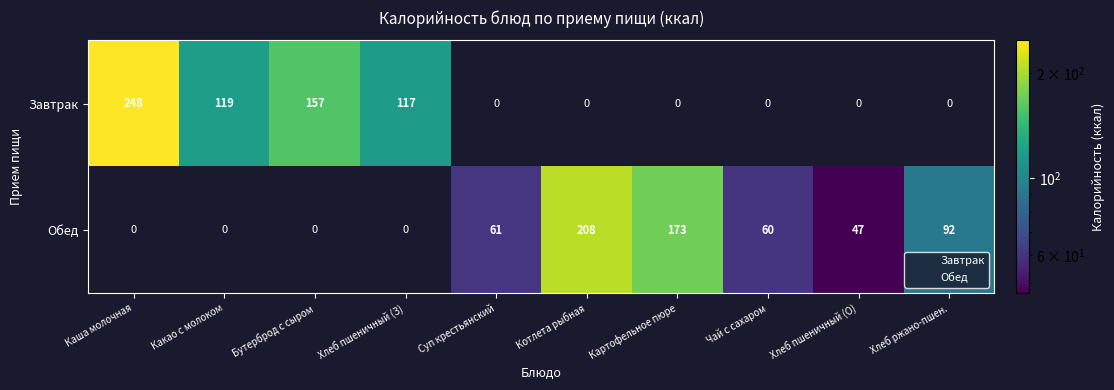

List the series in order of their overall mean, lowest first.

Завтрак, Обед